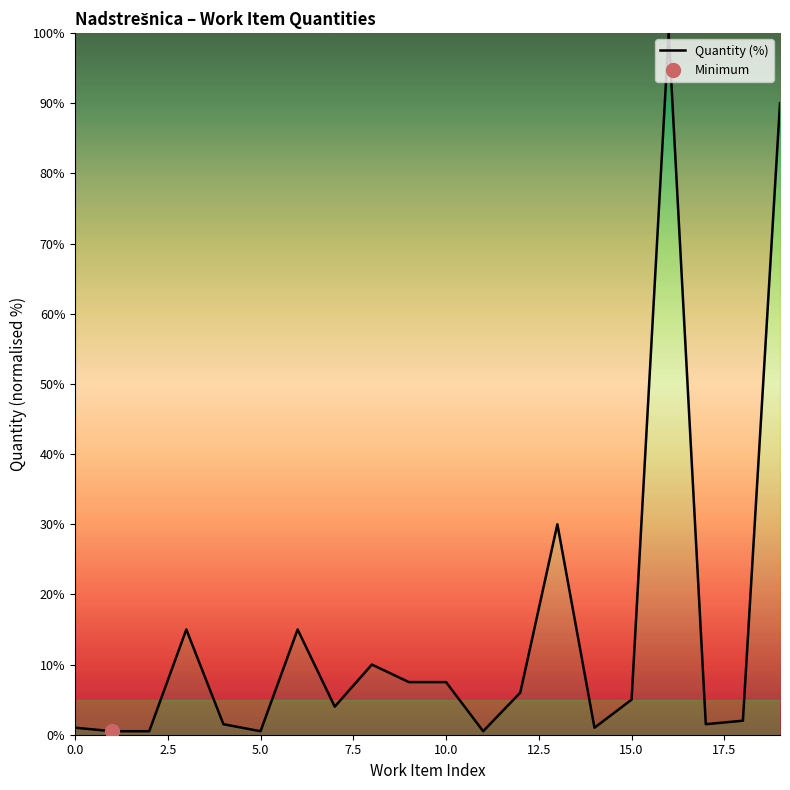

True or false: Quantity (%) has a value of 1.0 at 0.0.

True